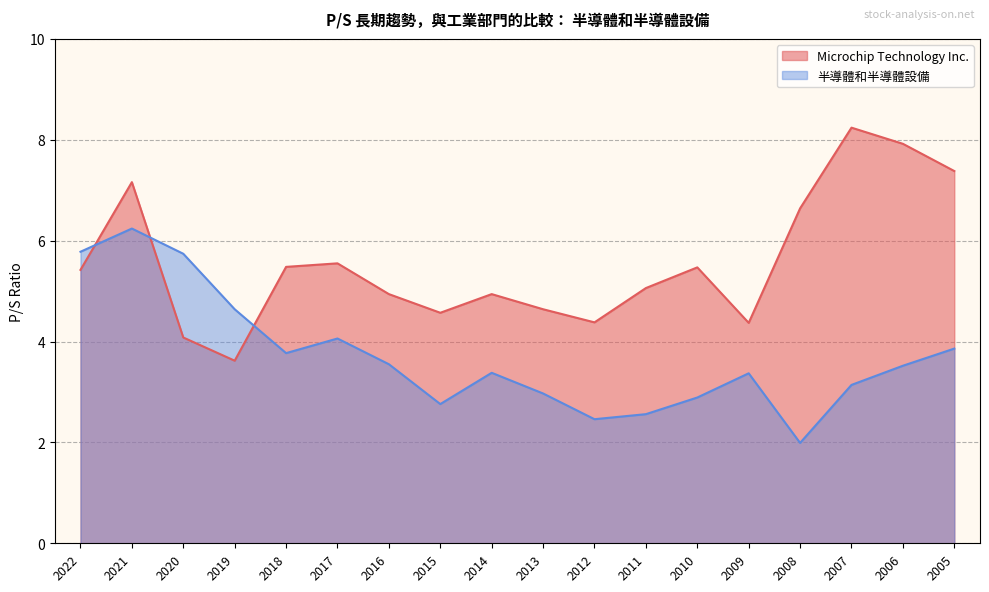

At how many categories does at least one series exceed 6?

5